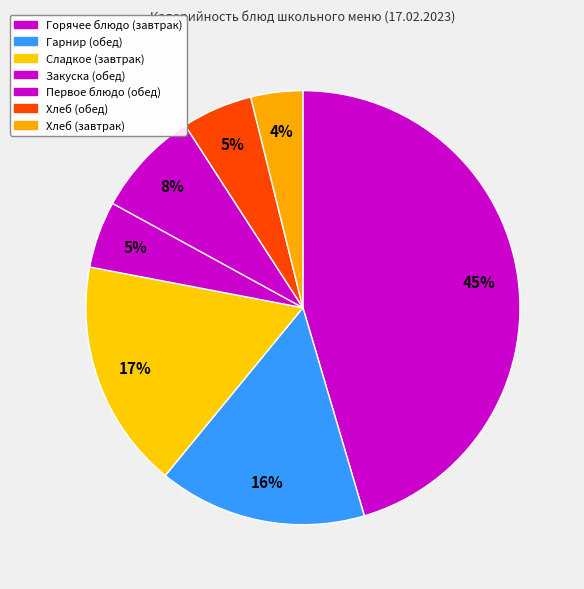

How many slices are in this pie chart?

7